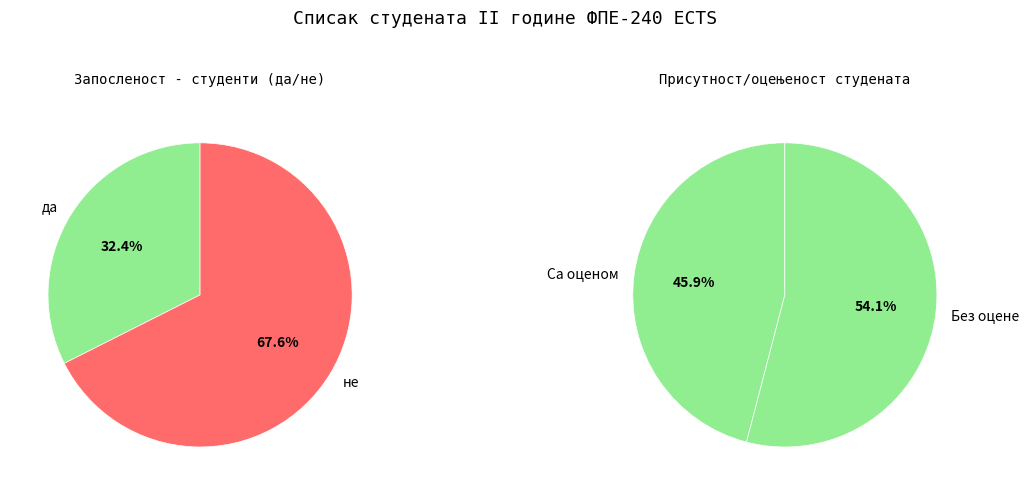

The 0 slice represents 32% of the pie. True or false?

True